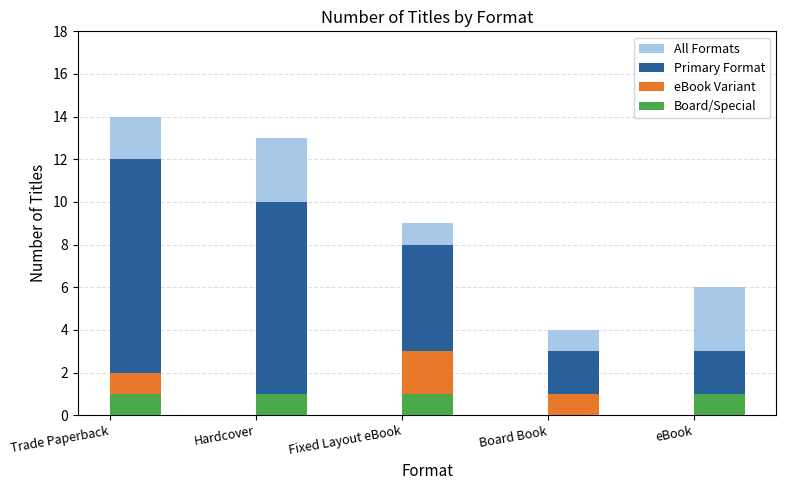

What is the spread (max minus min) of values at Board Book?

4